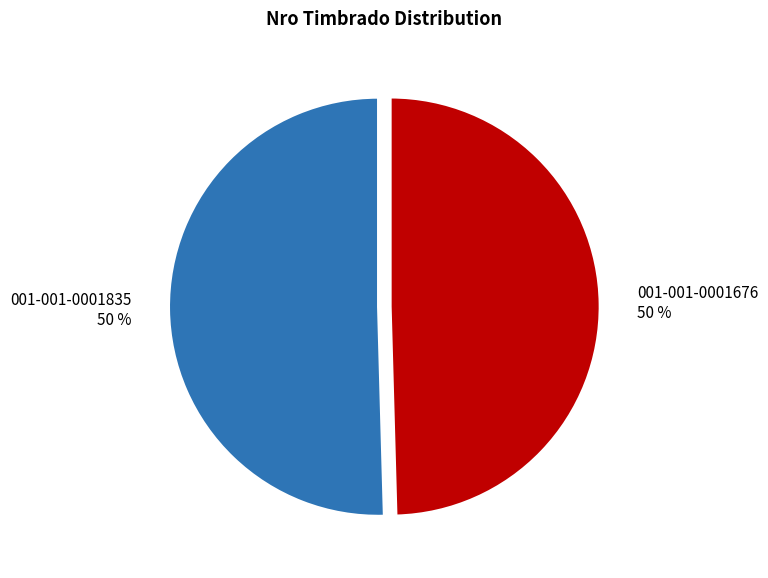

To the nearest percent, what is the combined percentage of 001-001-0001676 and 001-001-0001835?

100%